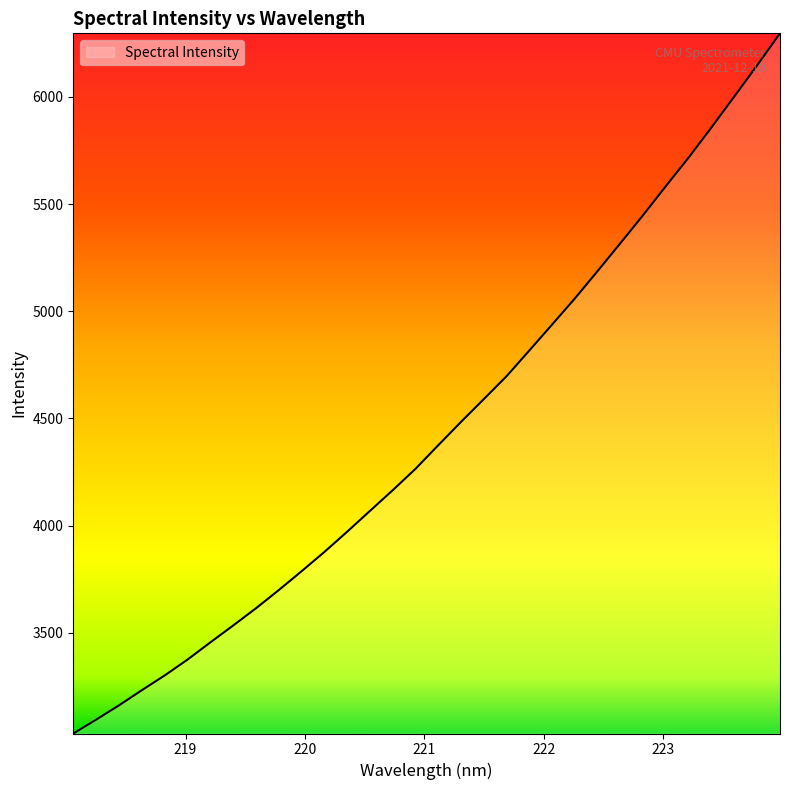

What is the greatest value displayed?

6296.0